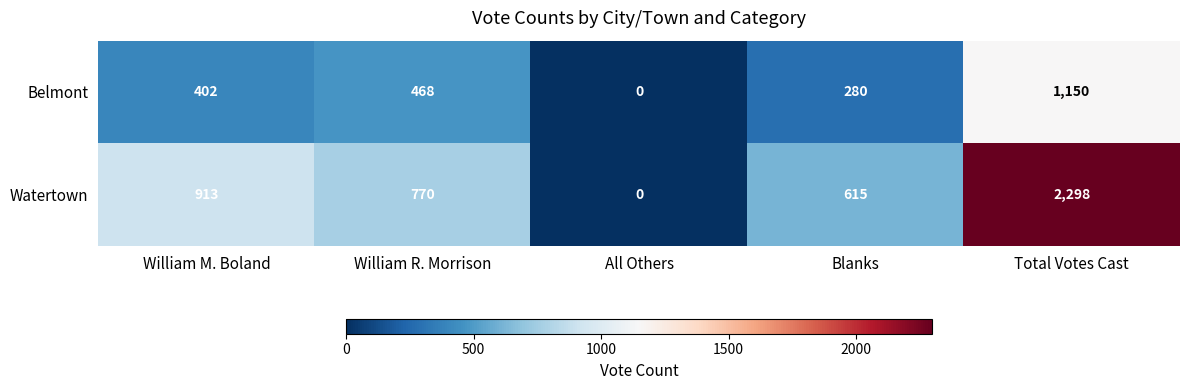

What is the maximum value shown in the chart?

2298